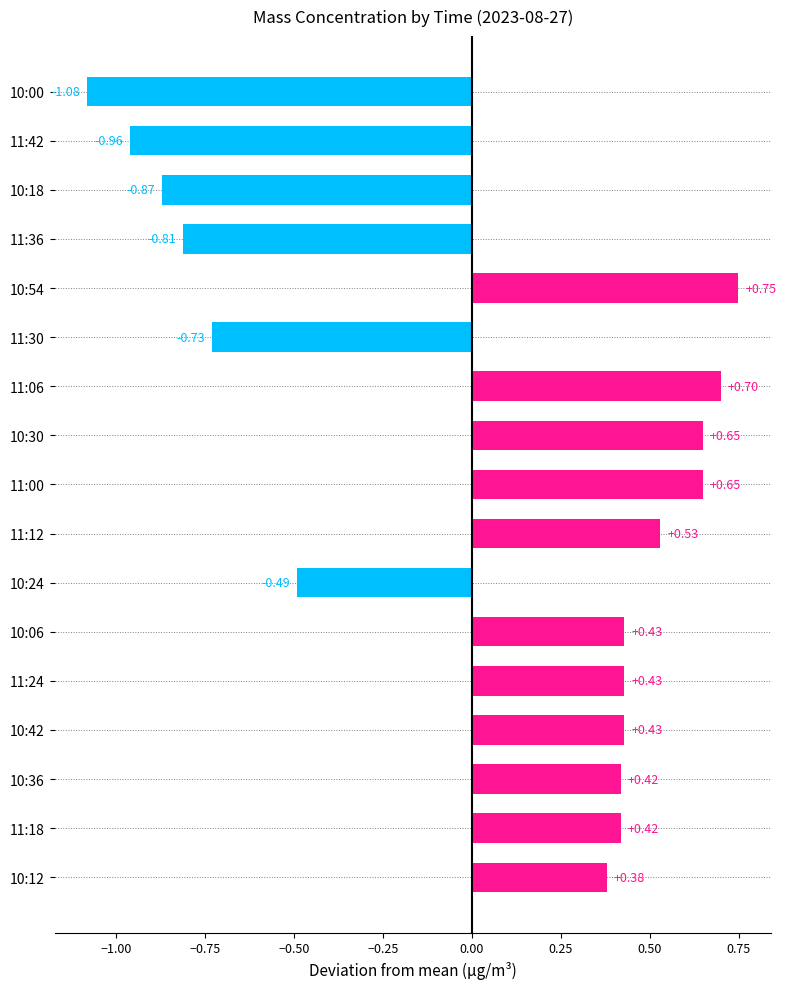

What is the difference between the second highest and minimum values?

1.8